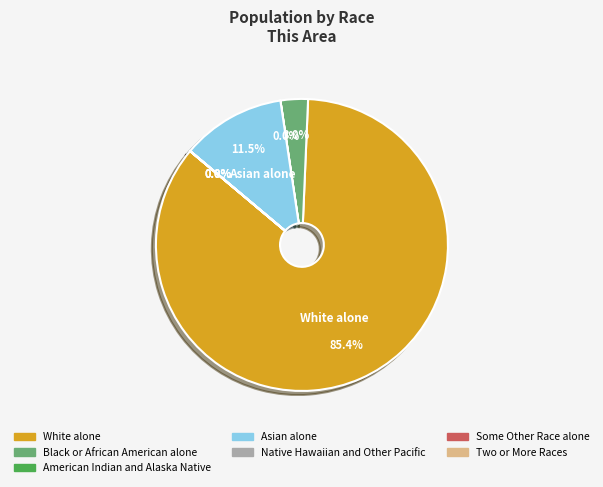

What percentage is NOT represented by Black or African American alone?

97.0%